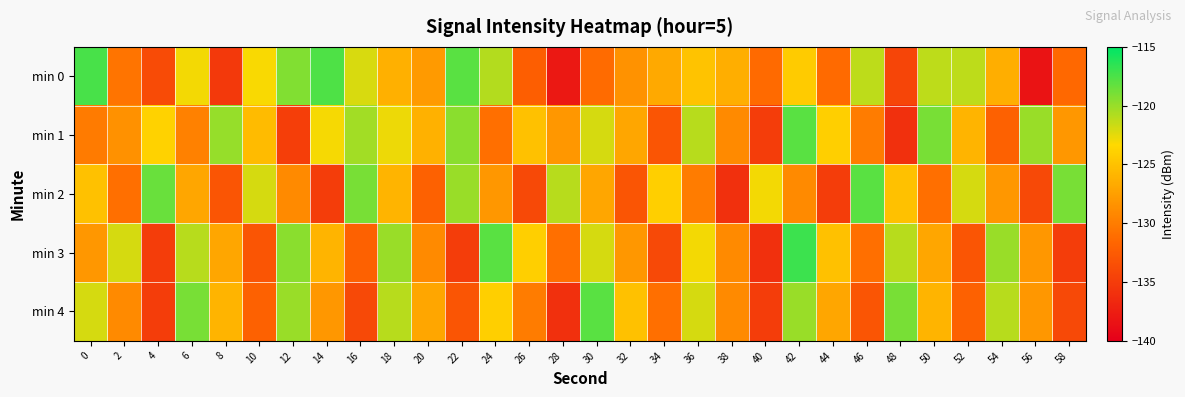

Between 58 and 28, which is larger?

58